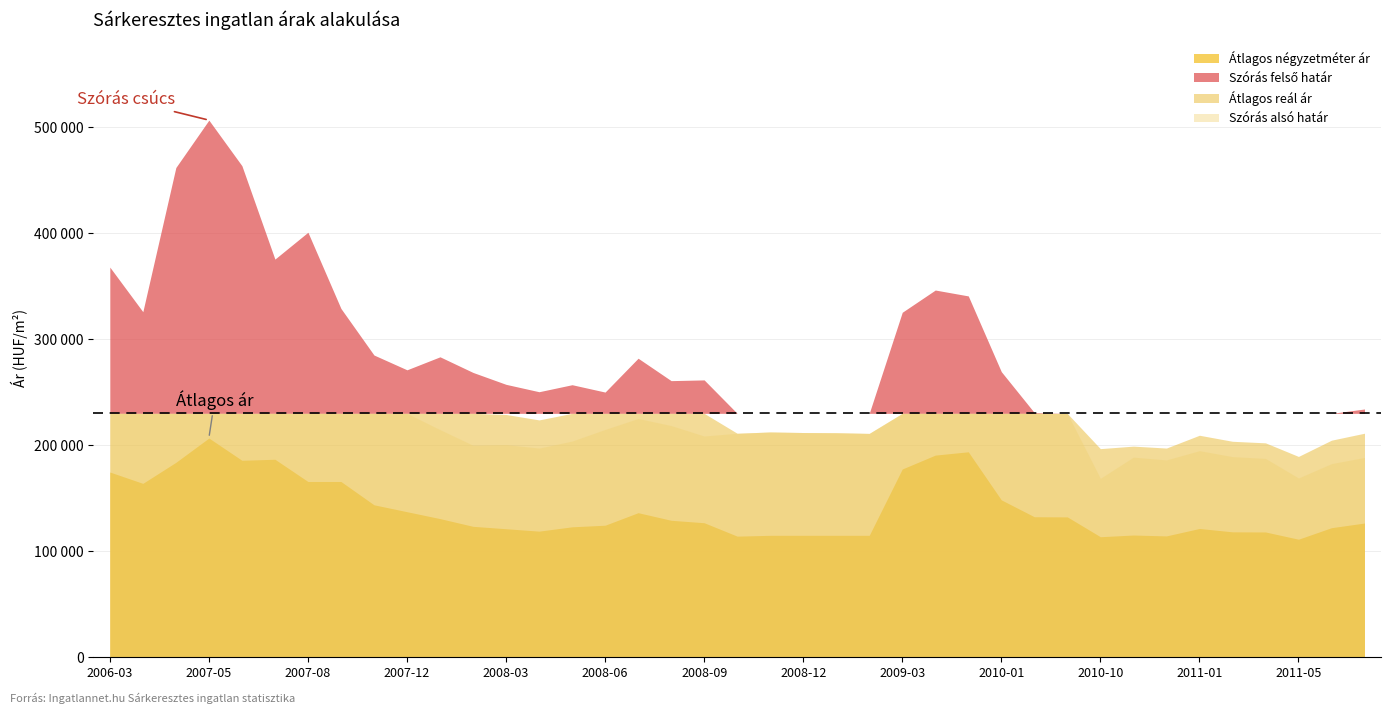

What is the sum of the Szórás felső határ values at 2008-07 and 2007-10?

610871